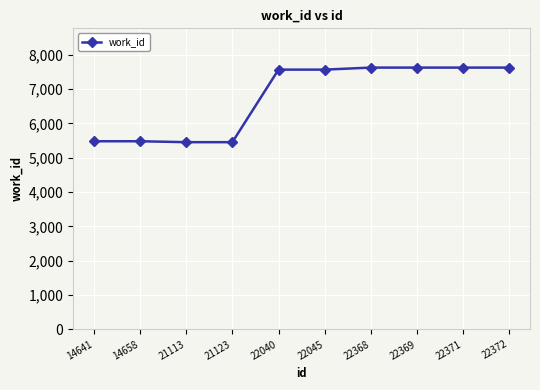

Does the chart have visible grid lines?

Yes